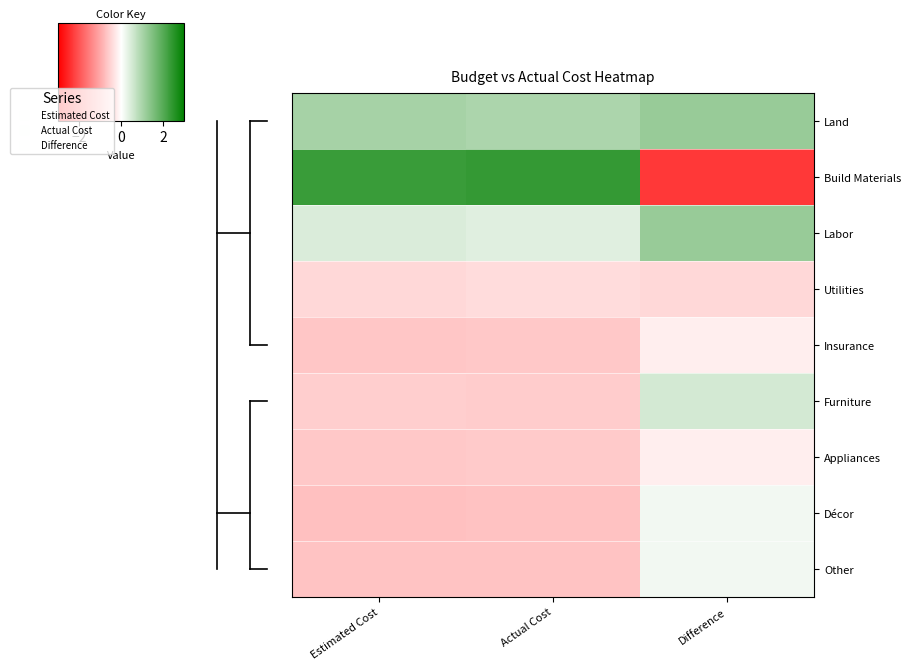

At which category does the chart reach its minimum across all series?

Difference